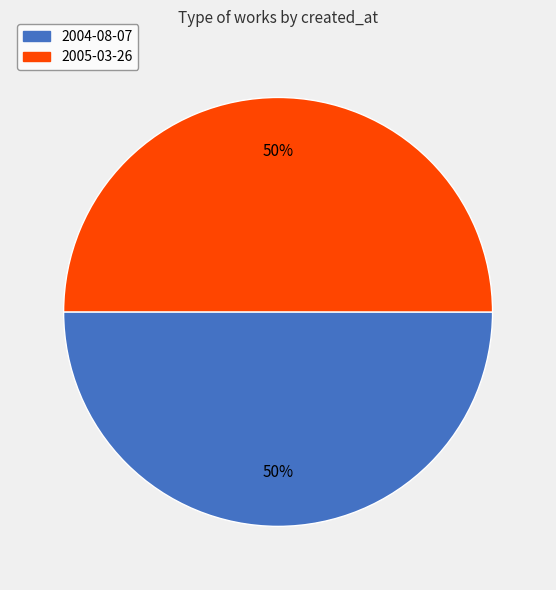

To the nearest percent, what is the average slice percentage?

50%